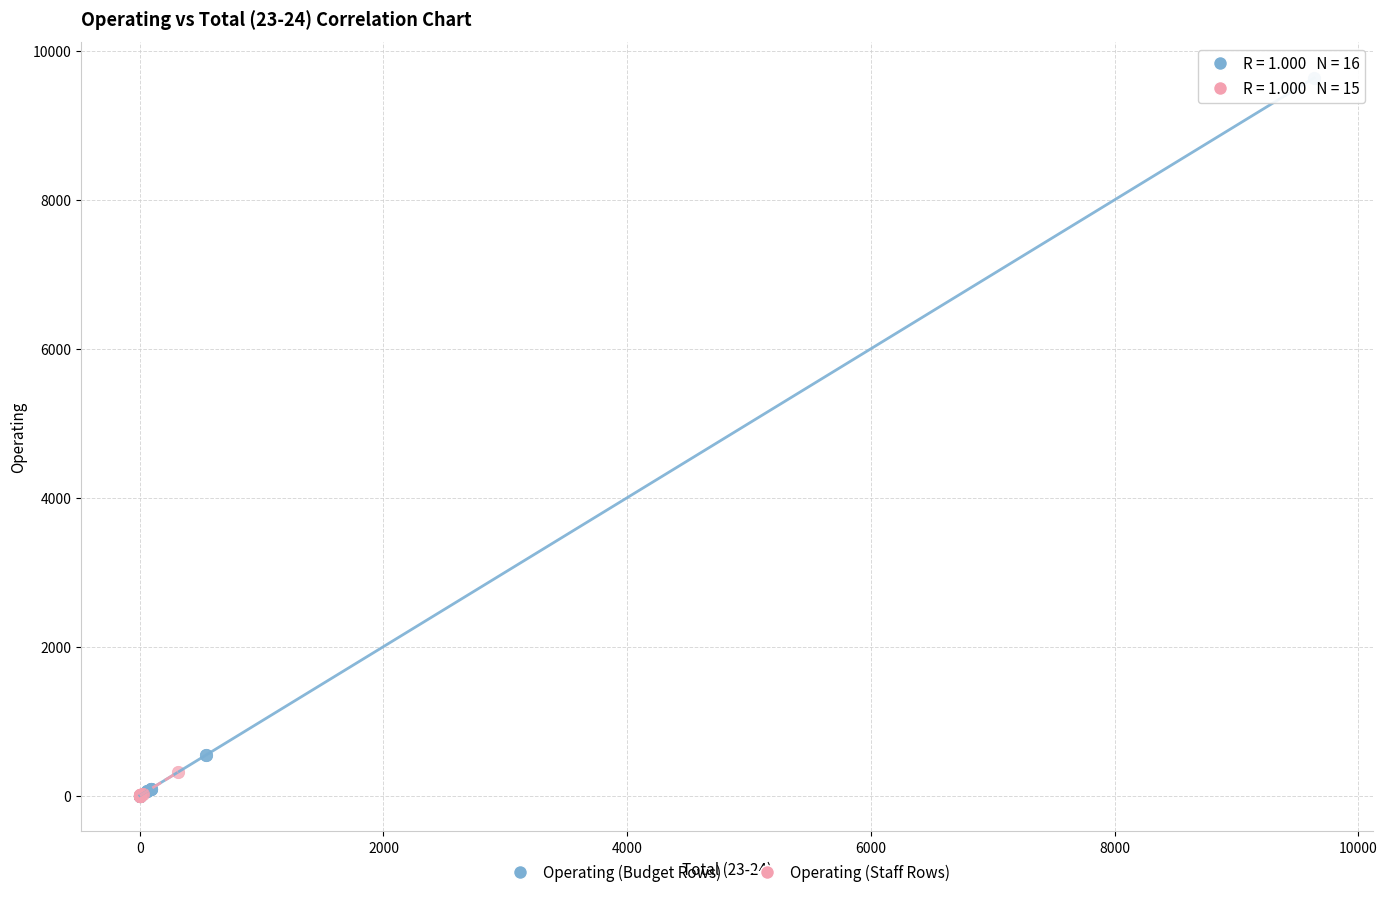

Which series has the largest Y range (max minus min)?

Operating (Budget Rows)